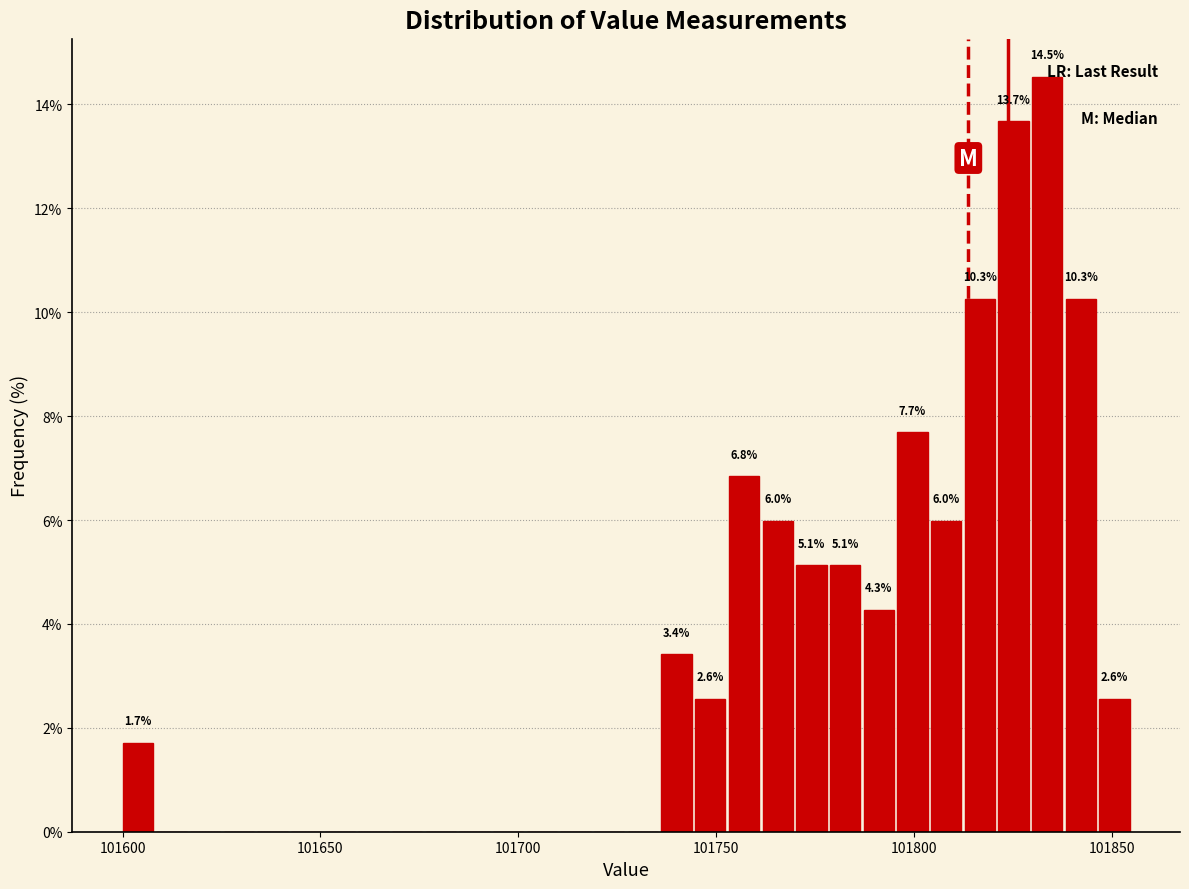

Read against the x-axis, roughly where is the centre of the tallest bar?

101835